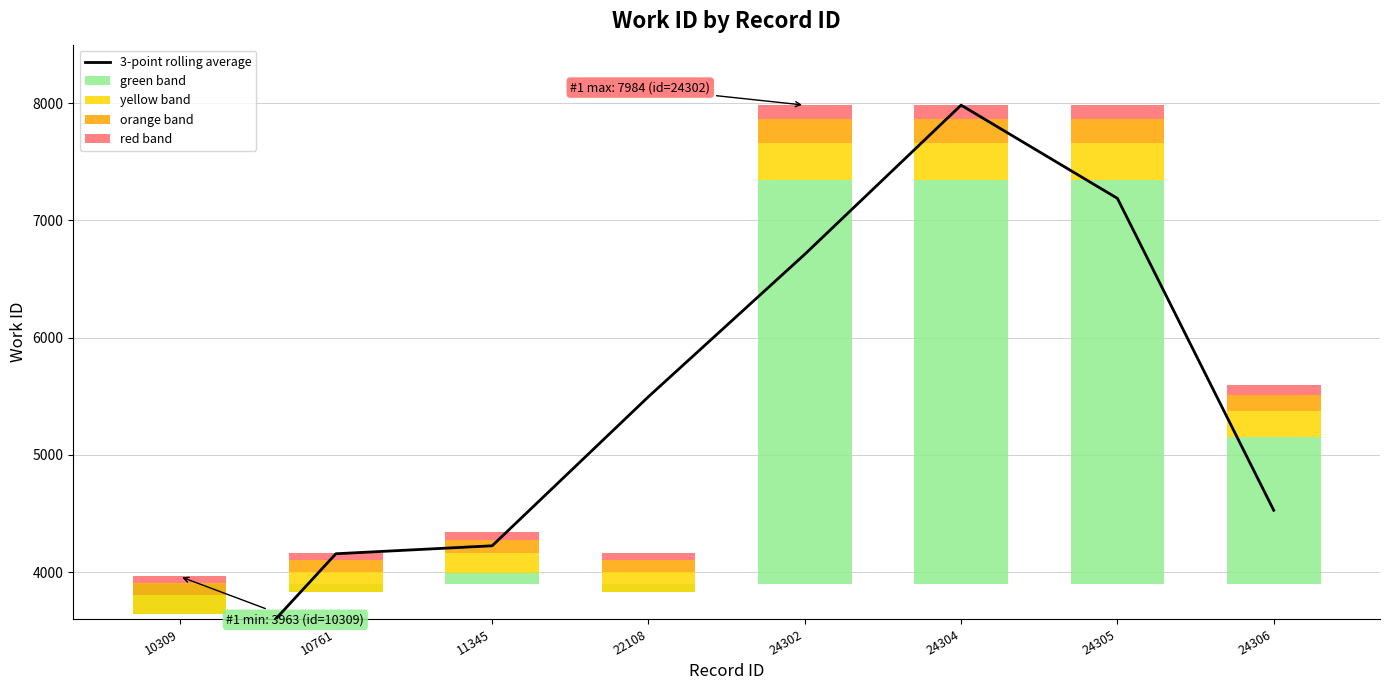

The value of red band at 11345 is 38.5. True or false?

False